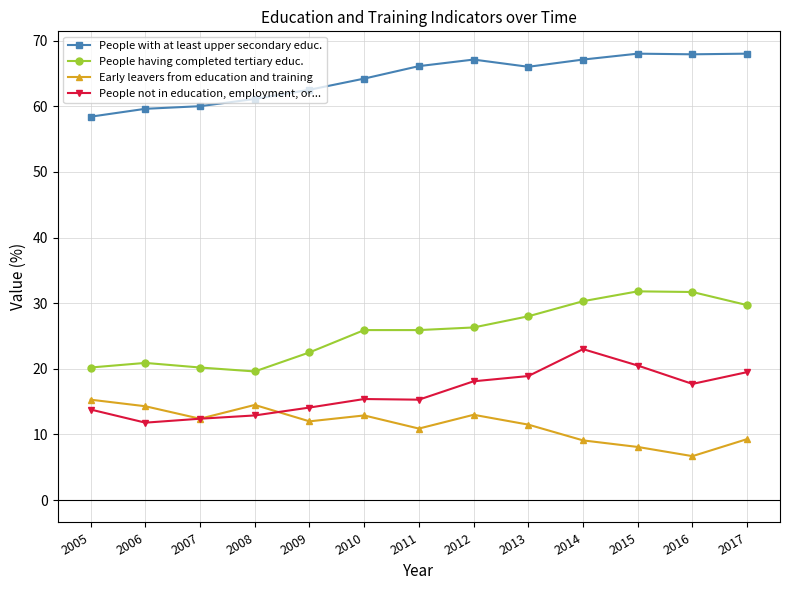

At which category does People having completed tertiary educ. reach its first local valley?

2008